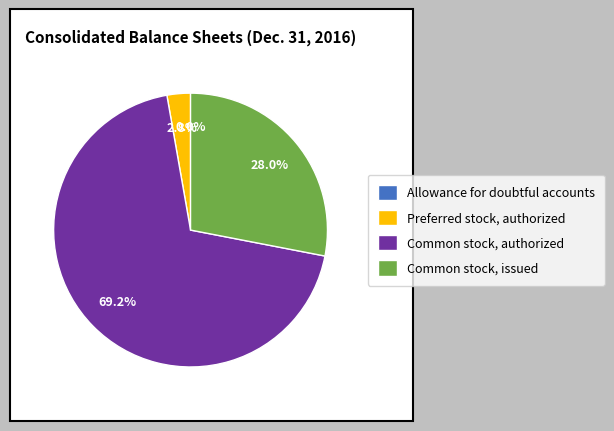

Is there a majority slice in this chart?

Yes